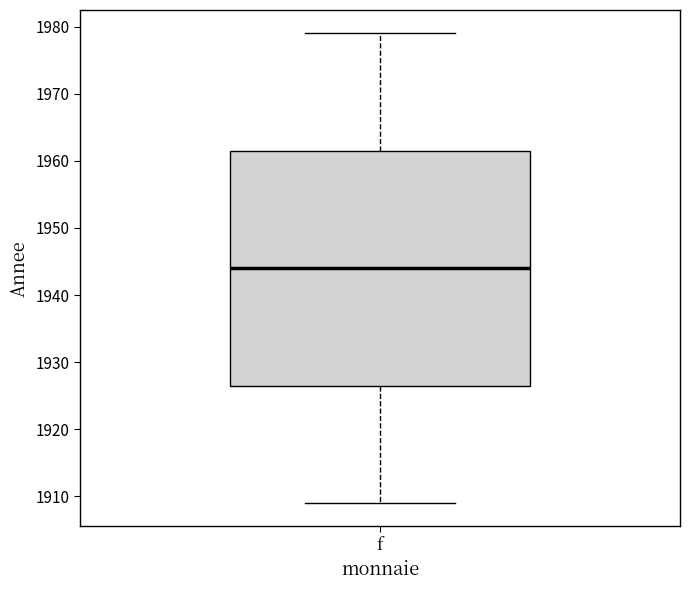

Read this box plot against the y-axis: the position of the median line, the range covered by the box, and the ends of both whiskers. The values are not printed on the chart, so give them approximately, as read against the axis.

median 1944, box 1927 to 1962, whiskers 1909 to 1979